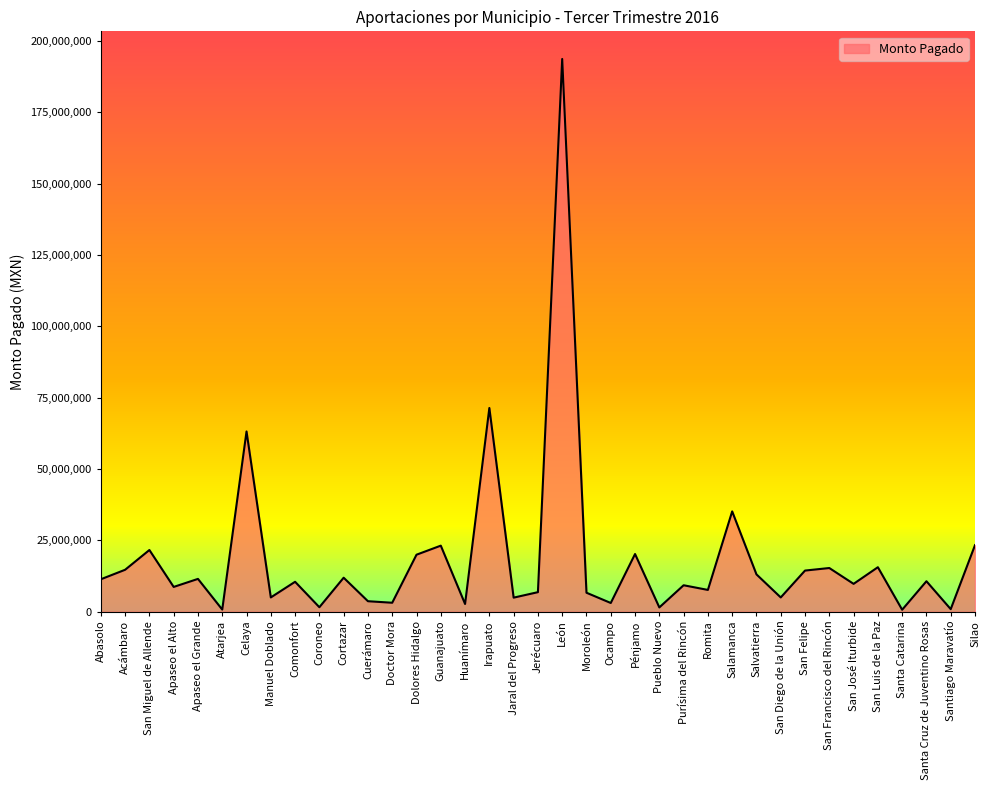

What is the greatest value displayed?

193670589